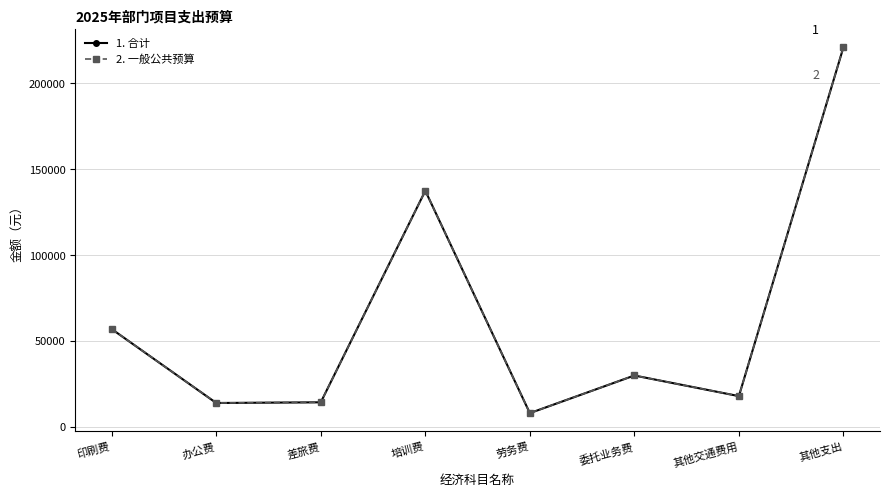

Does the chart display data point markers on the line(s)?

Yes